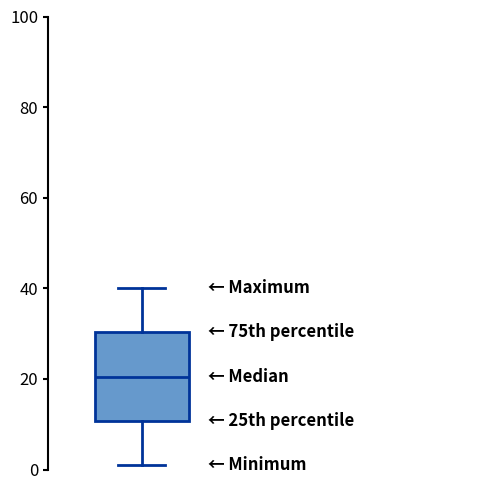

Transcribe this box plot: give where the median line is, the range the box spans, and where the two whiskers end, as read against the y-axis. The values are not printed on the chart, so give them approximately, as read against the axis.

median 20, box 10 to 30, whiskers 2 to 40